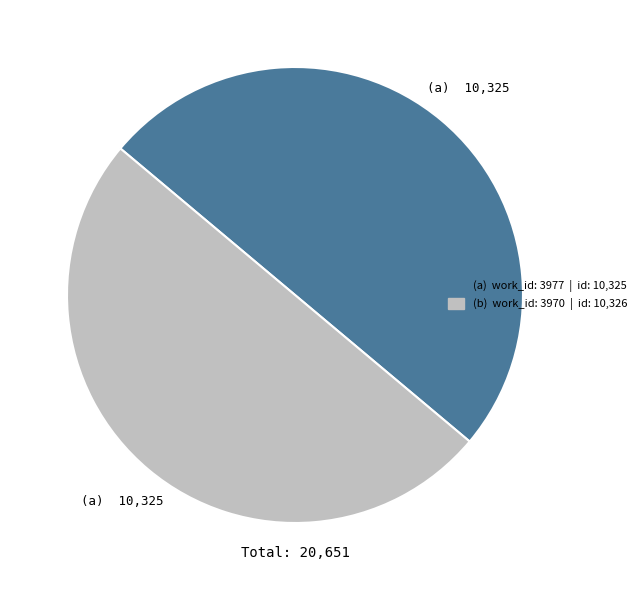

Count the number of slices in the pie.

2